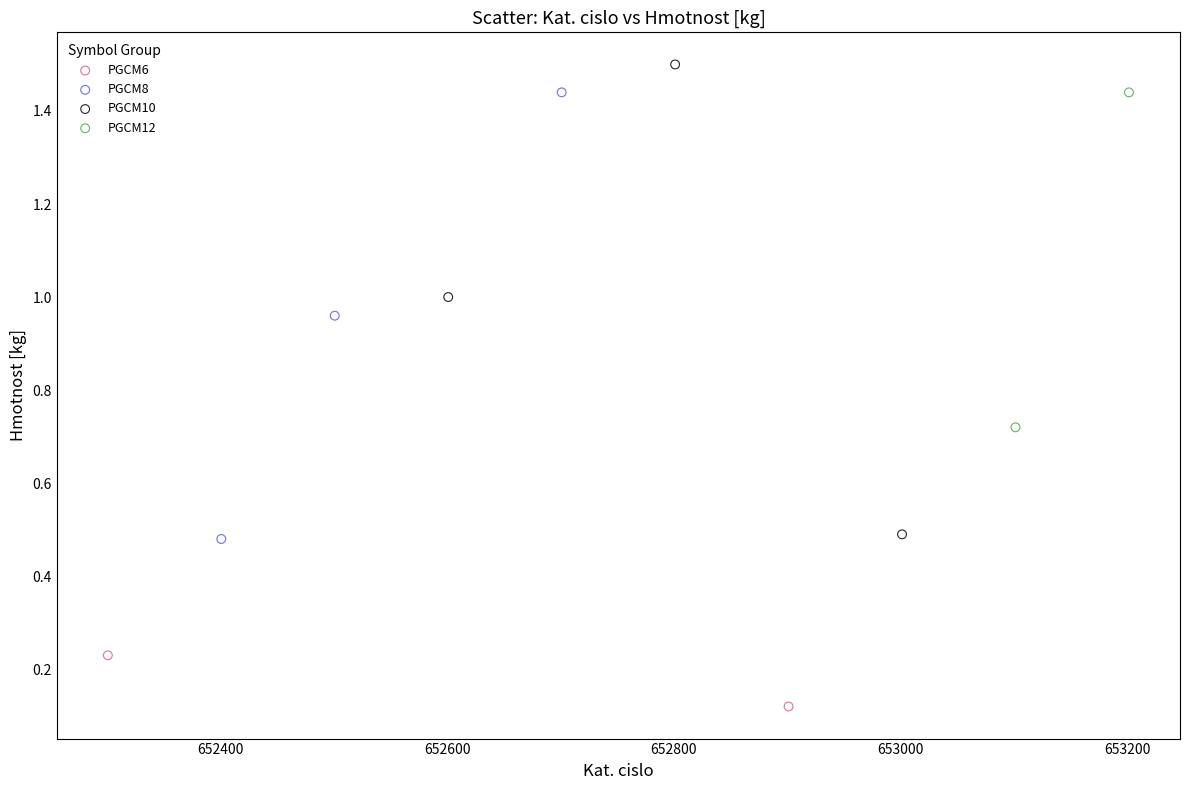

What are all the series names shown in the legend?

PGCM6, PGCM8, PGCM10, PGCM12